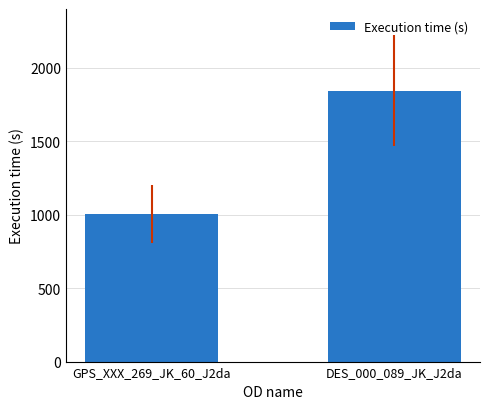

List the labels in order of value, smallest first.

GPS_XXX_269_JK_60_J2da, DES_000_089_JK_J2da